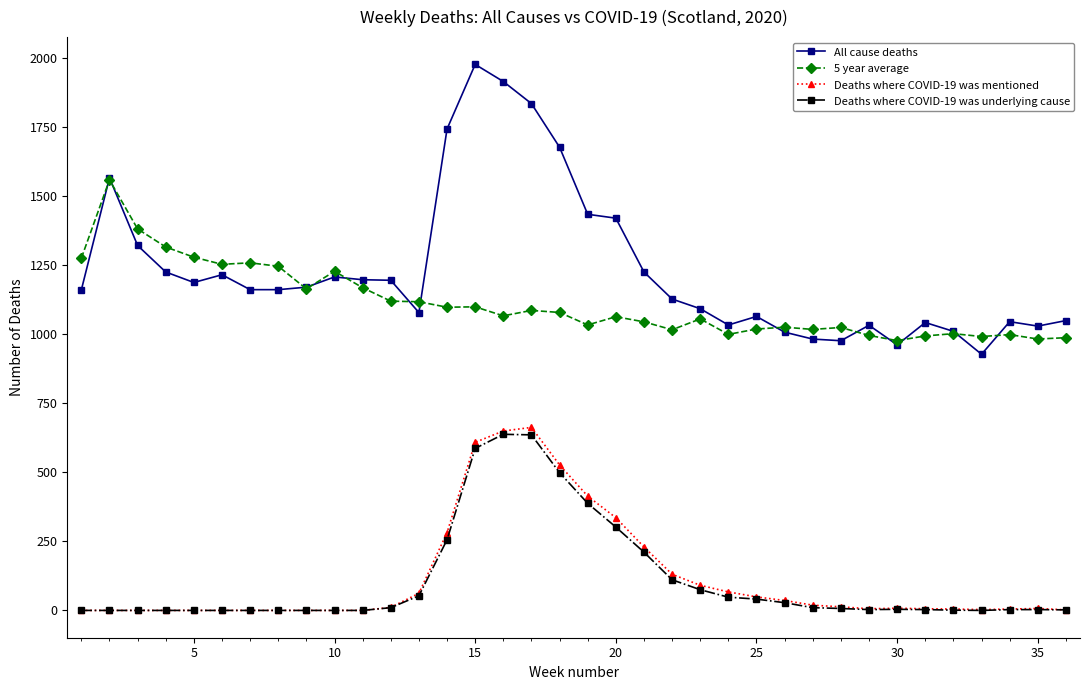

Which series has the largest total across all categories?

All cause deaths